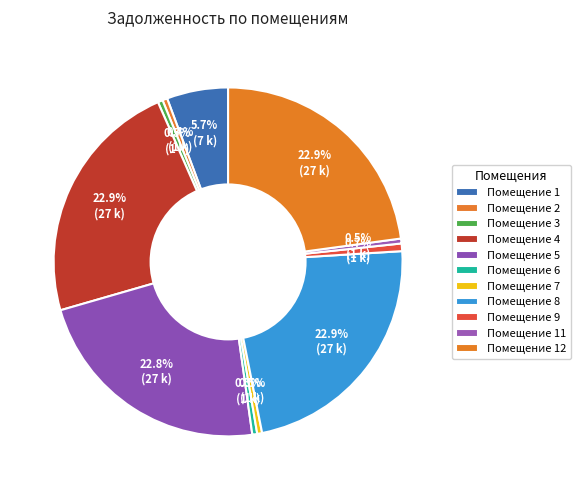

Count the number of slices in the pie.

11